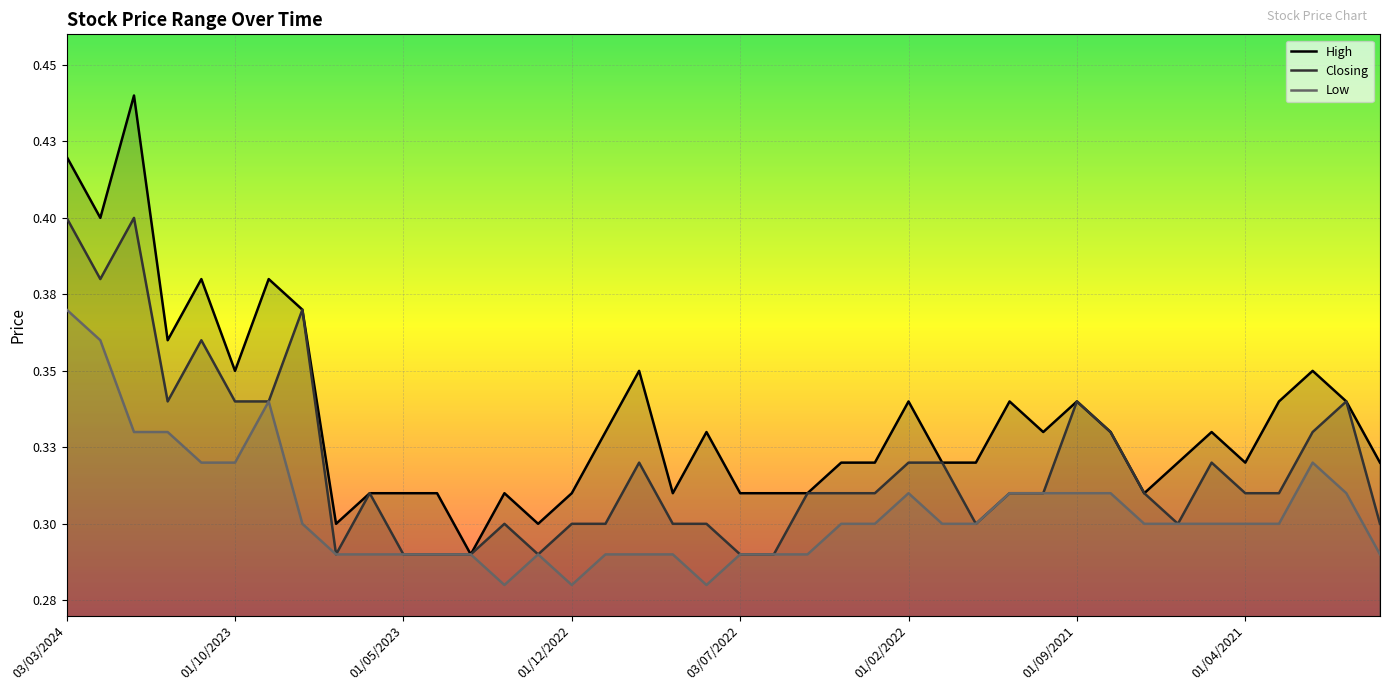

What is the difference between the second highest and second lowest values in the Low series?

0.1